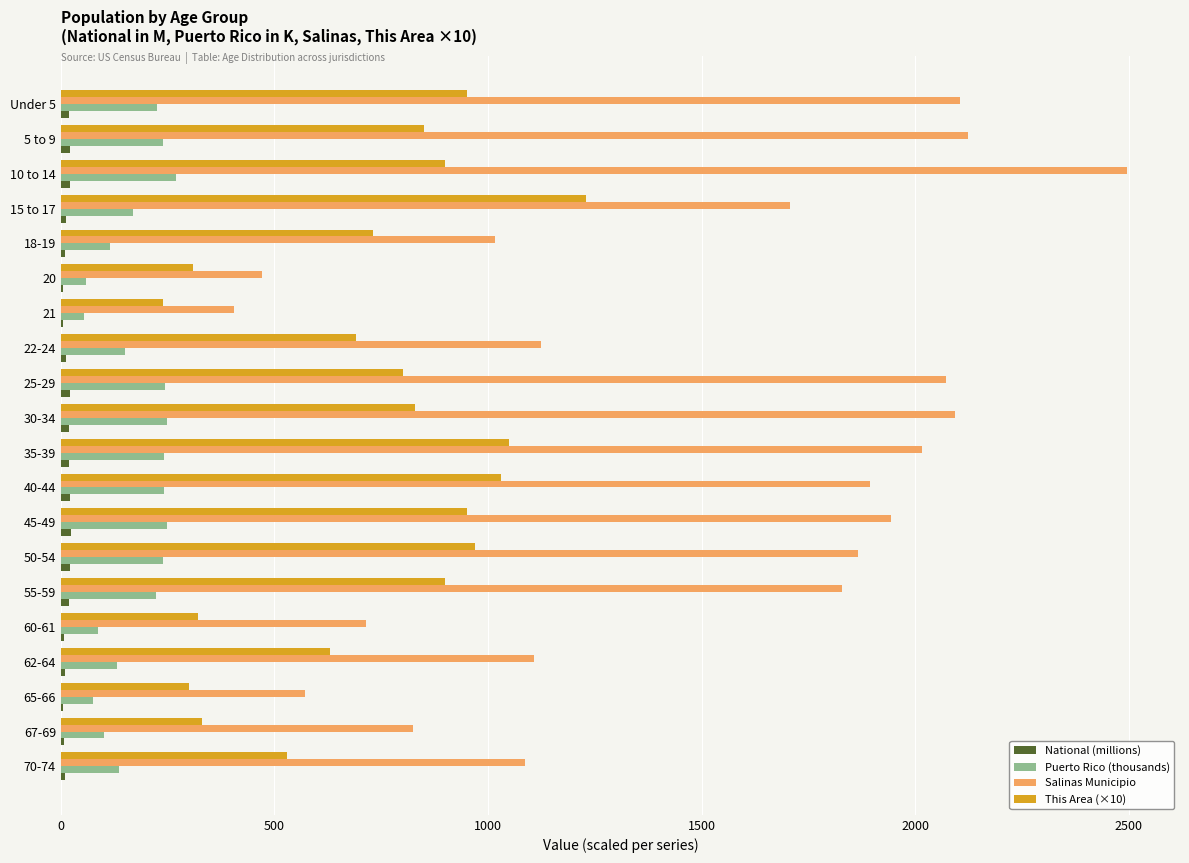

Which series changed the most between 5 to 9 and 10 to 14?

Salinas Municipio